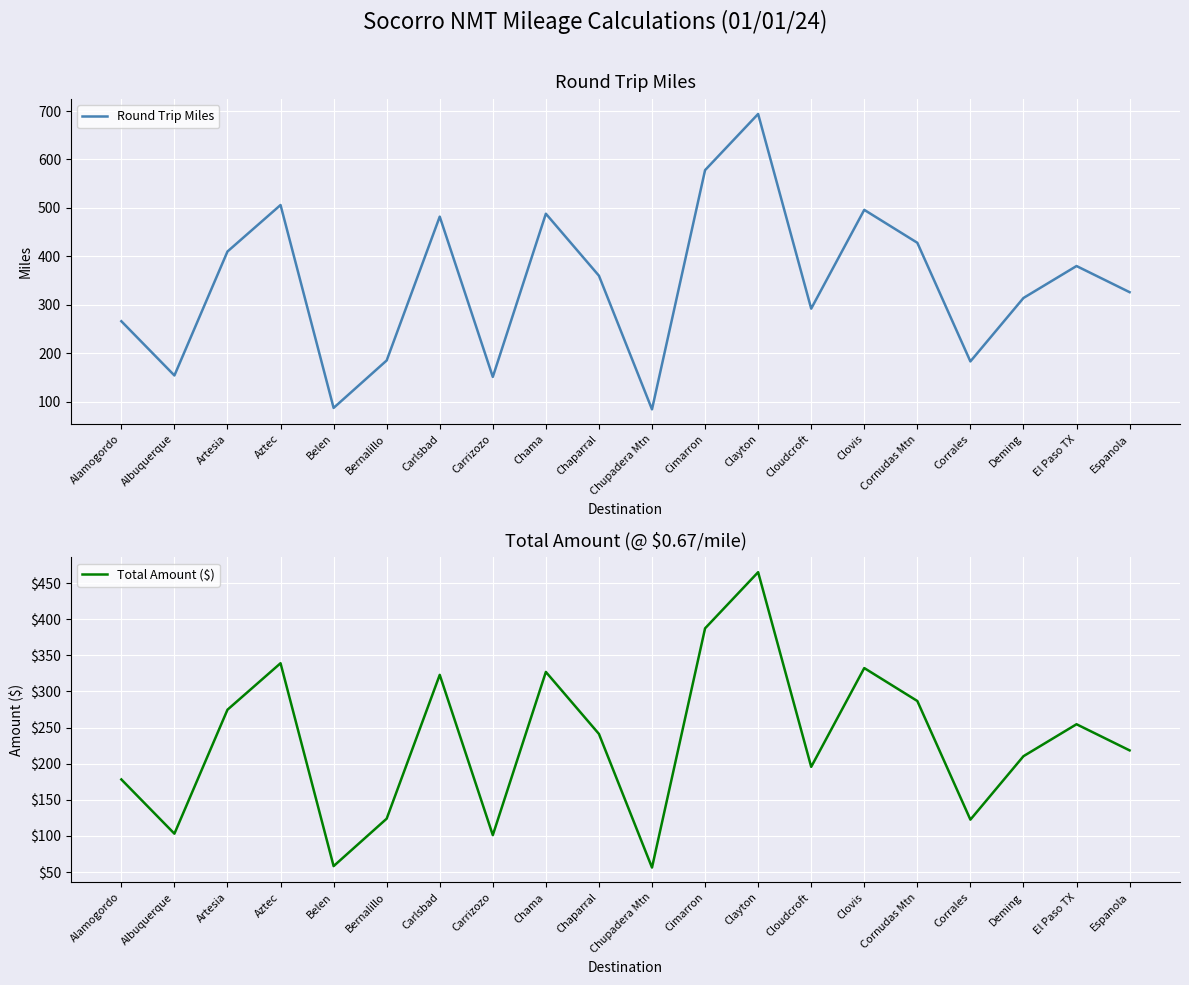

What is the average value of the Round Trip Miles series?

343